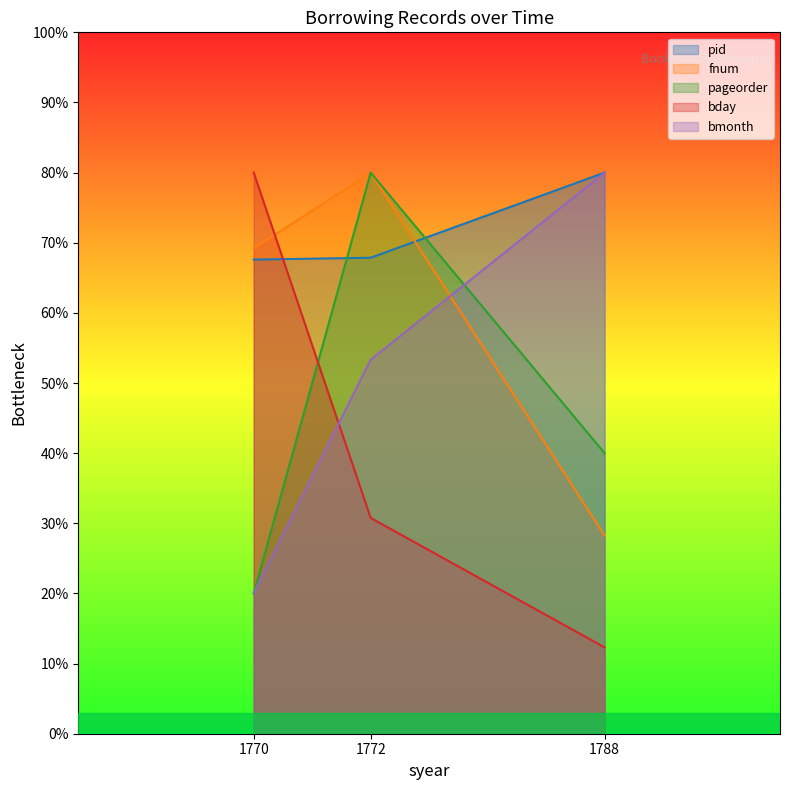

Which label corresponds to the largest value in the chart?

1788